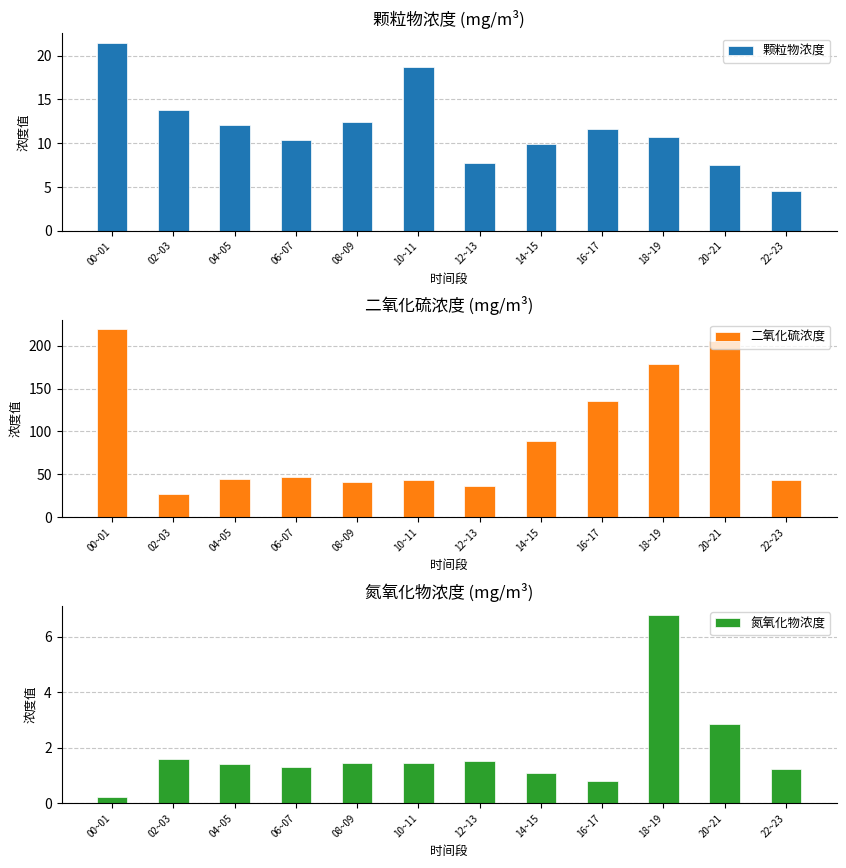

What is the difference between the highest and lowest values at 12~13?

35.2